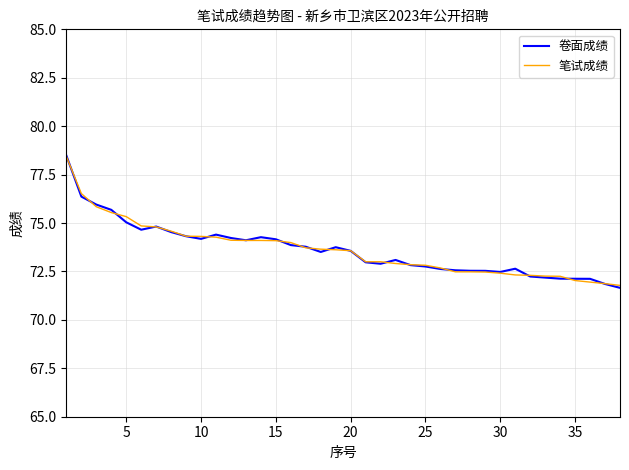

What is the maximum value for 卷面成绩?

78.5